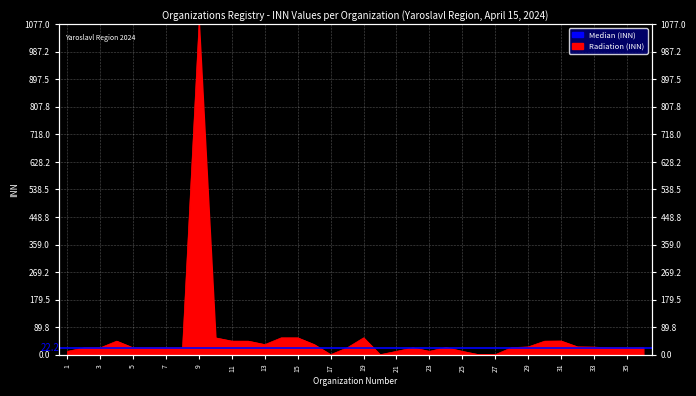

True or false: the data shows 45.4 at 16.

False